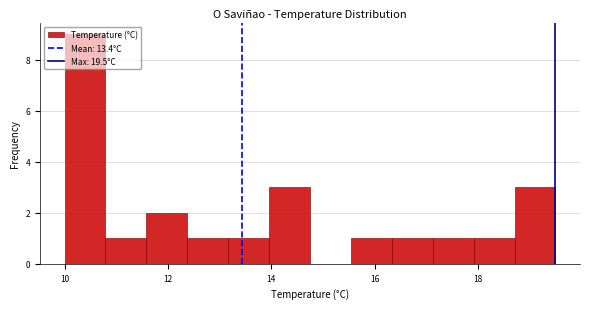

Read against the x-axis, roughly where is the centre of the tallest bar?

10.4